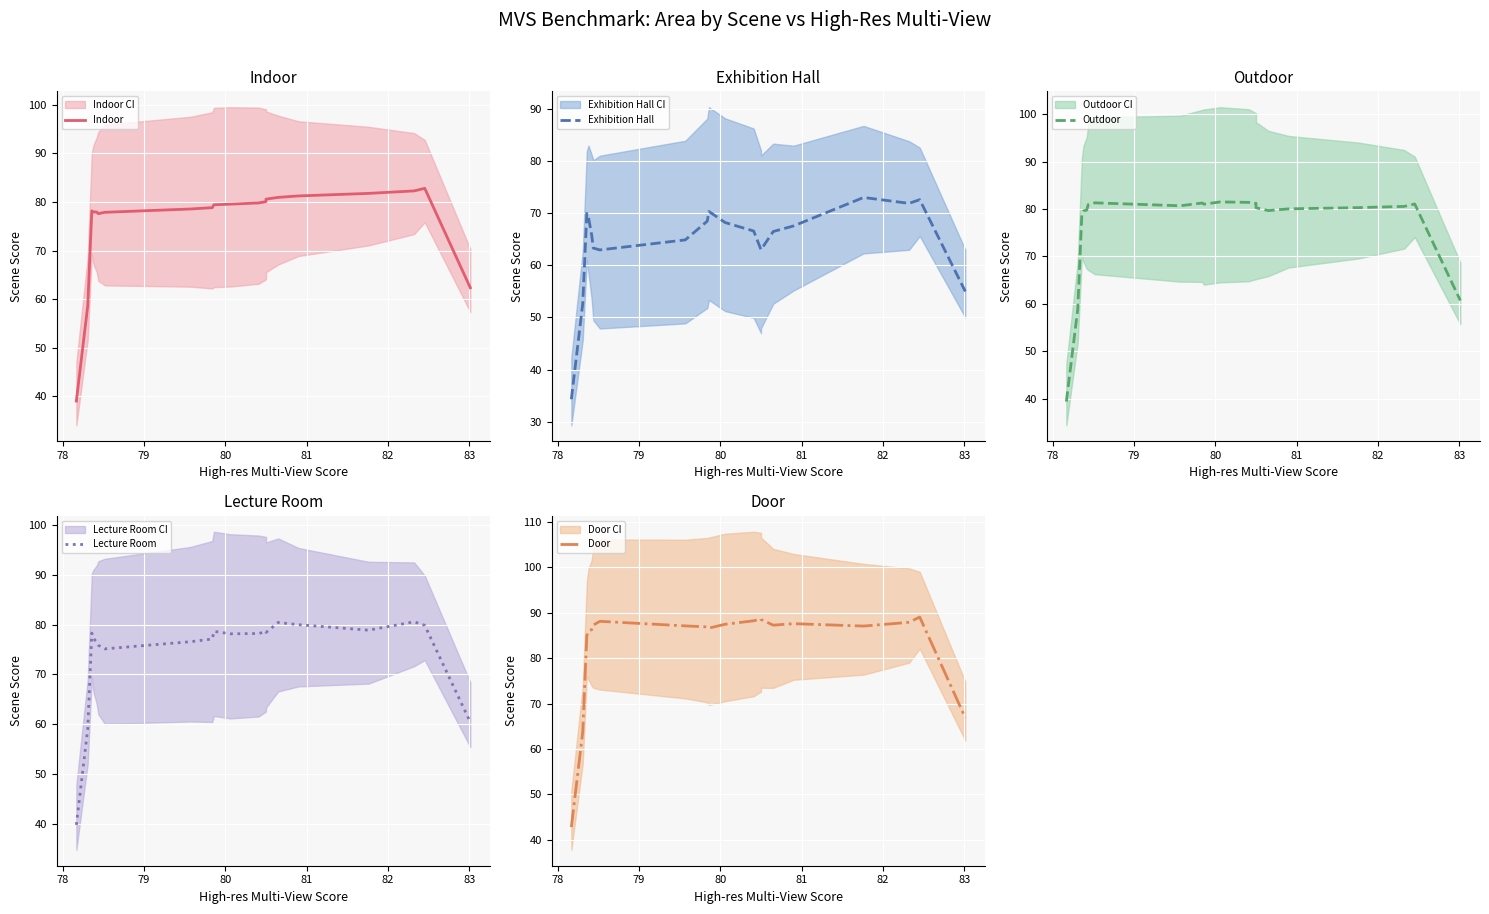

After their last crossing, which series has the higher values: Lecture Room or Outdoor?

Outdoor